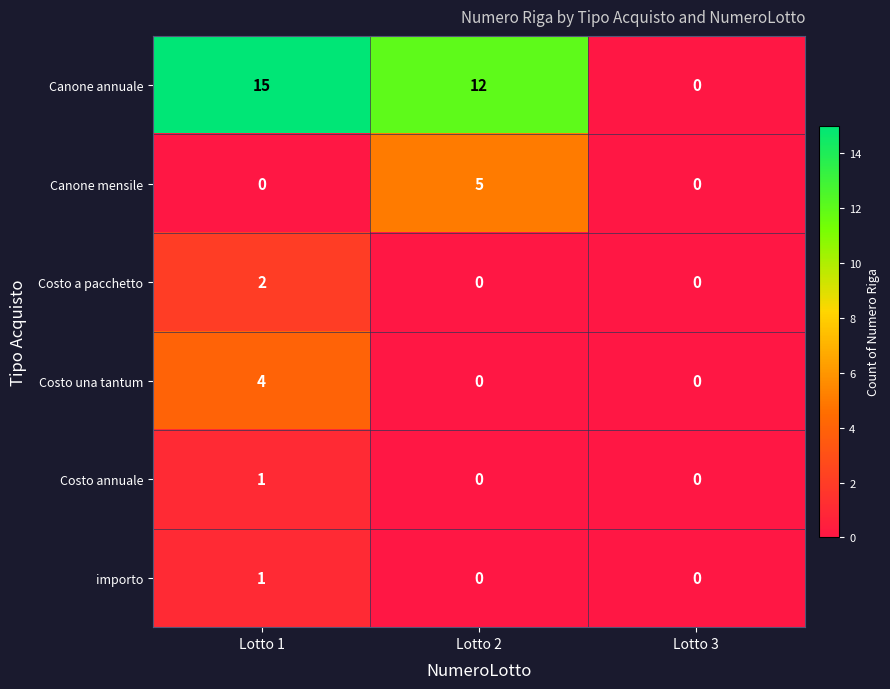

At which category is the sum across all series the highest?

Lotto 1